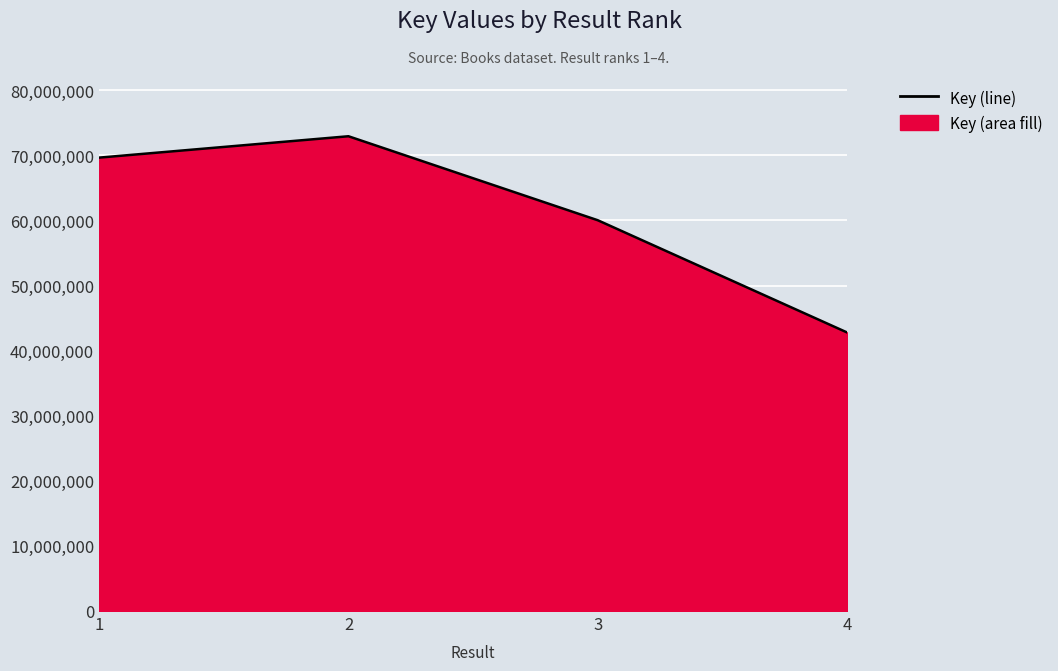

What is the value of the 2nd point from the left?

72926322